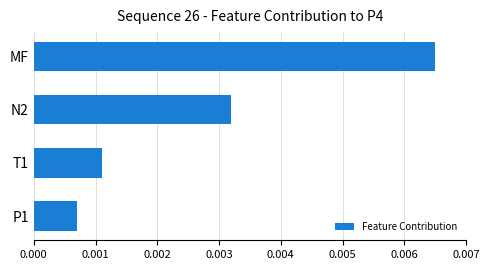

Count the values in the range 0 to 1.

4